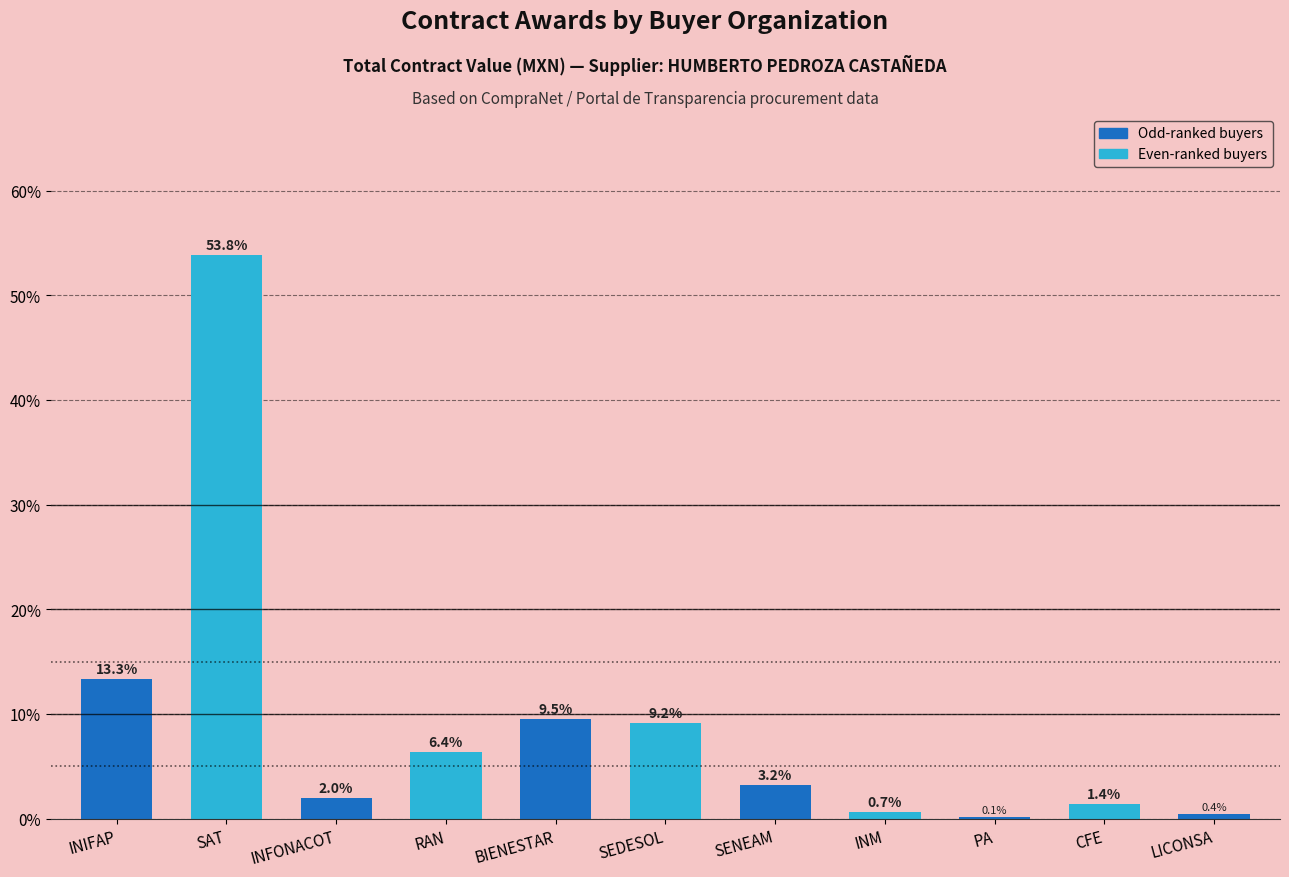

What value does the data have at SENEAM?

3.2